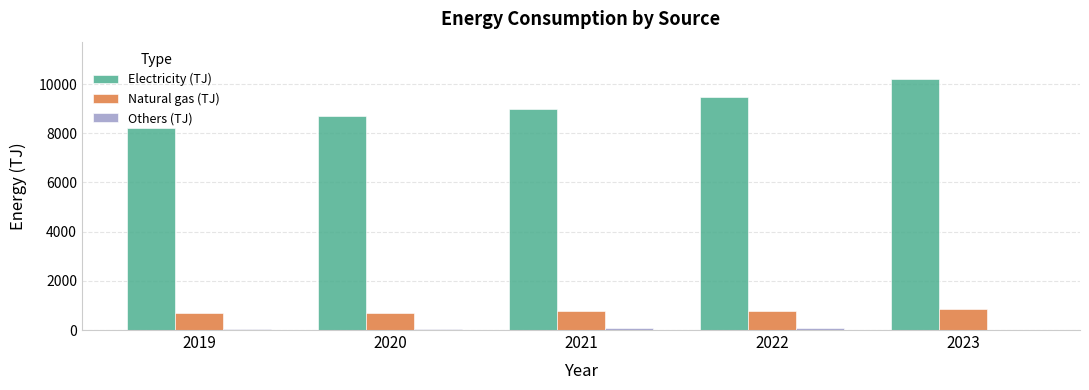

What is the highest value of the Electricity (TJ) series?

10198